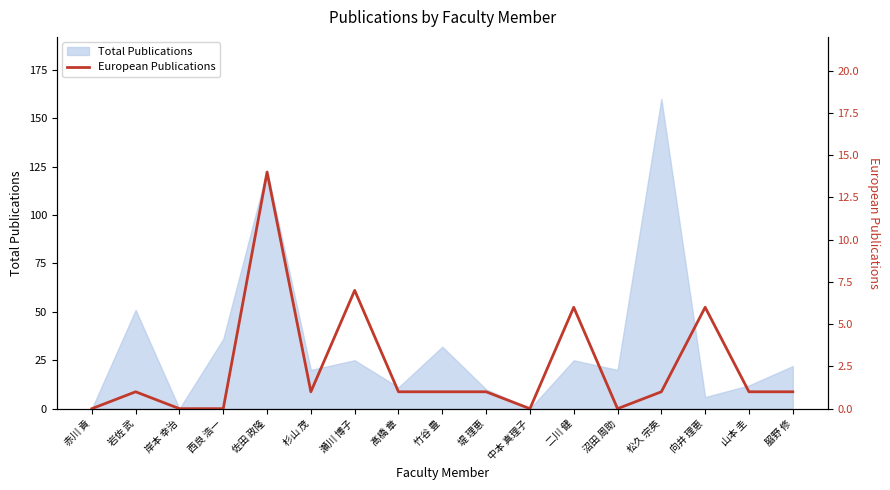

The value at 杉山 茂 is 1. True or false?

True